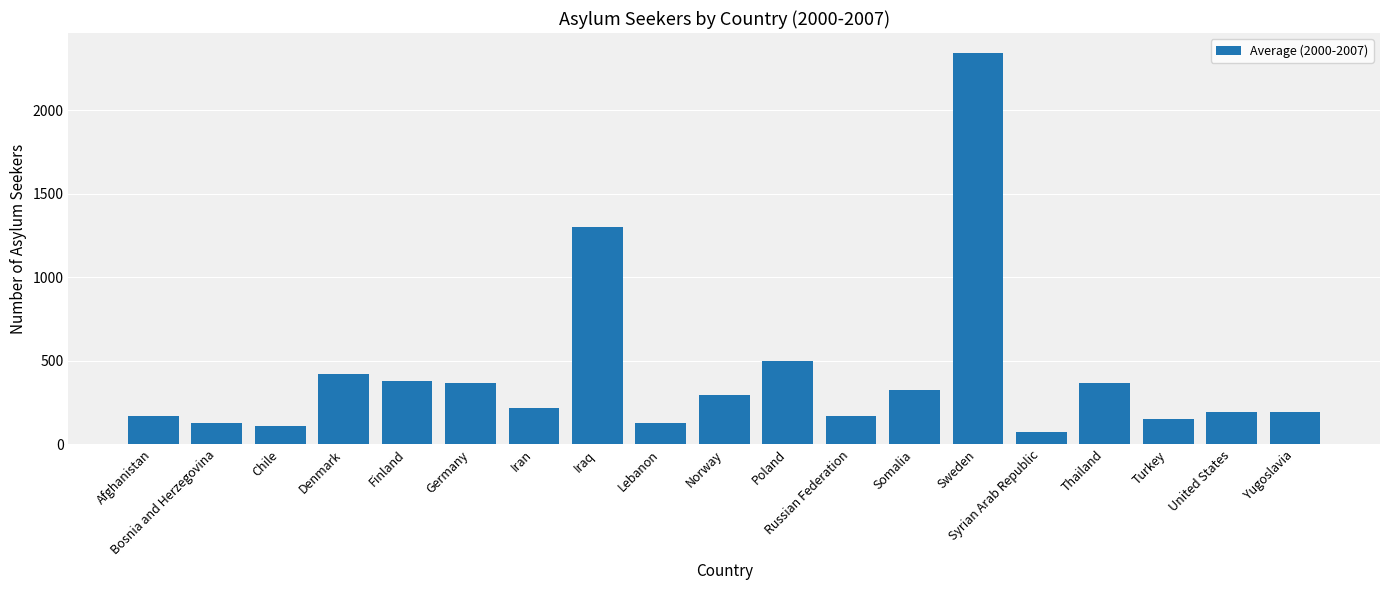

Count the number of data series in this chart.

1